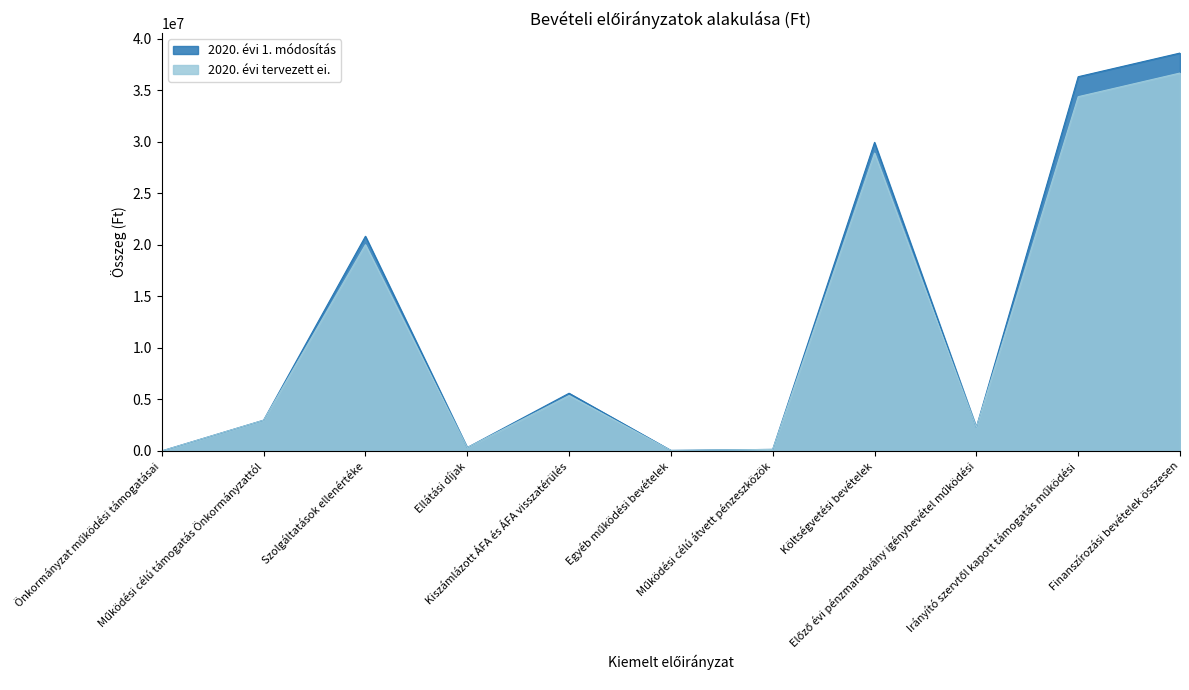

List the series in order of their overall mean, highest first.

2020. évi 1. módosítás, 2020. évi tervezett ei.